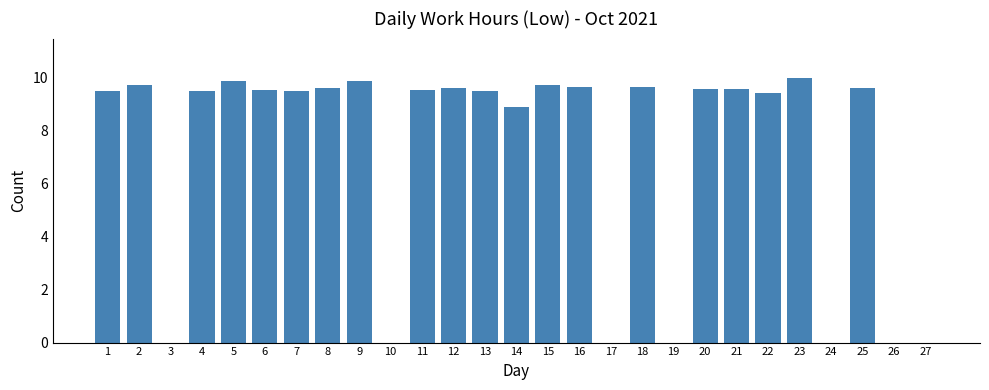

Are the bars horizontal?

No